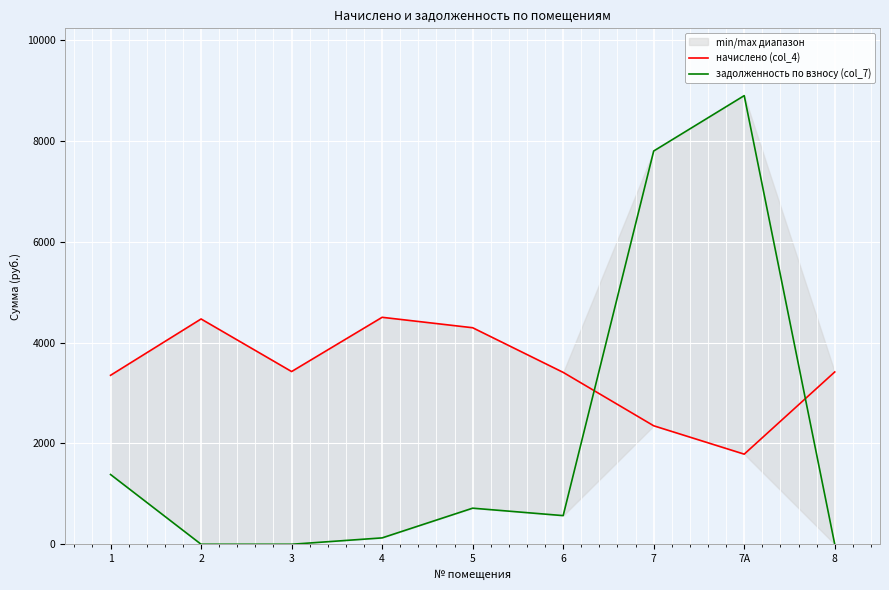

What value does the задолженность по взносу (col_7) series have at 1?

1384.4